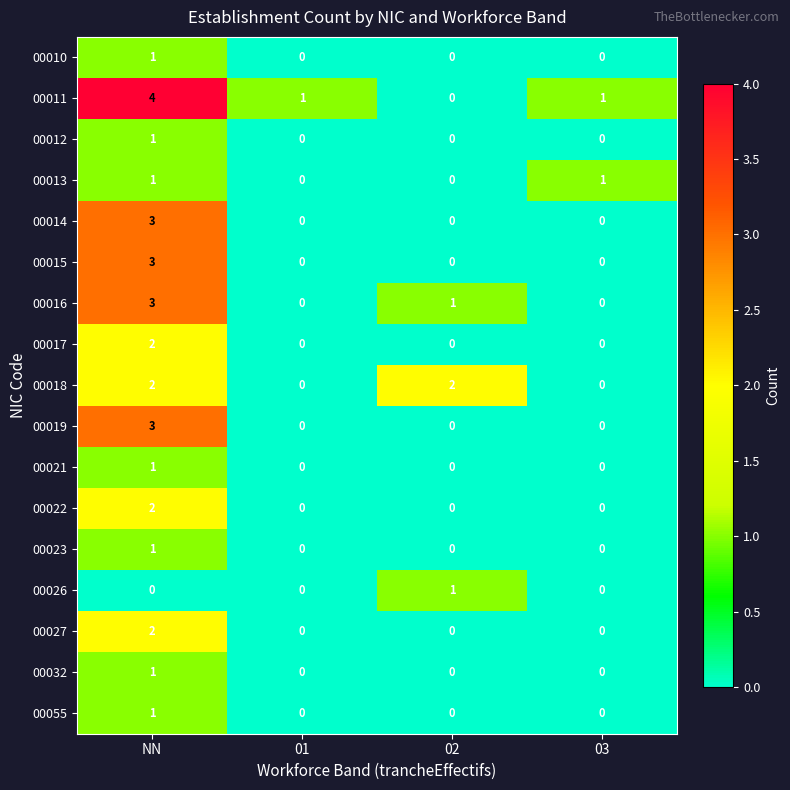

Count the 00014 values in the range 0 to 3.

4